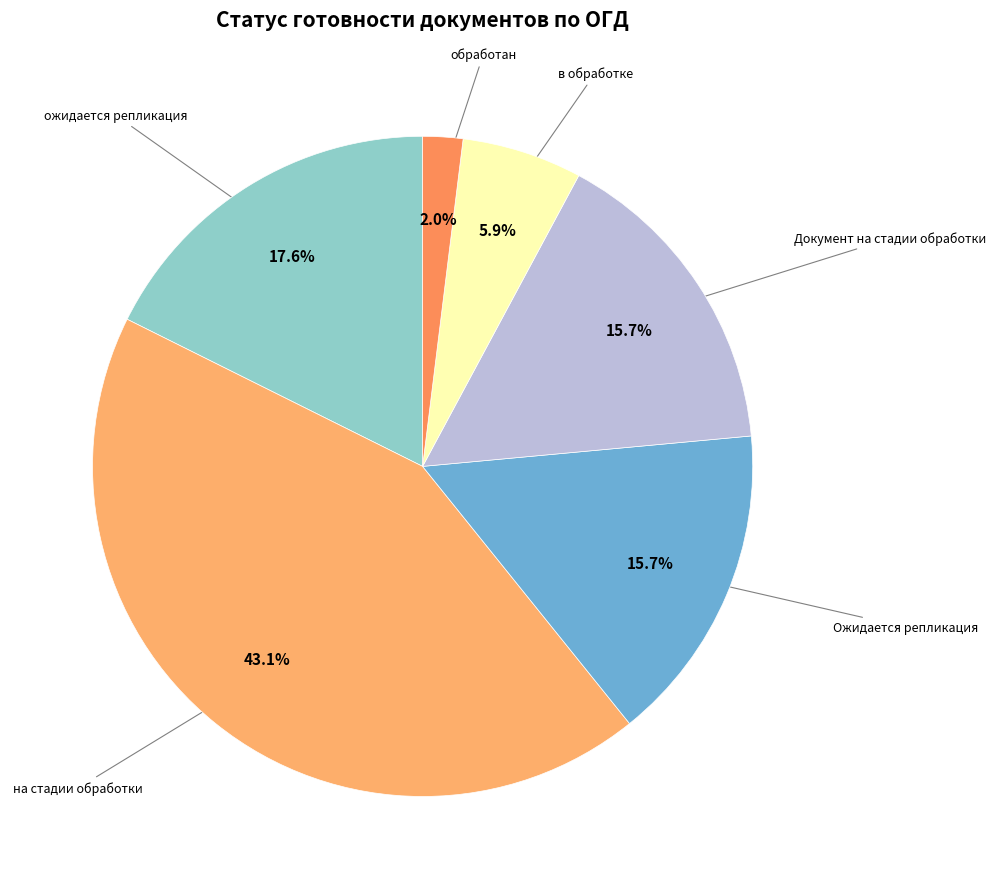

How many slices are in this pie chart?

6